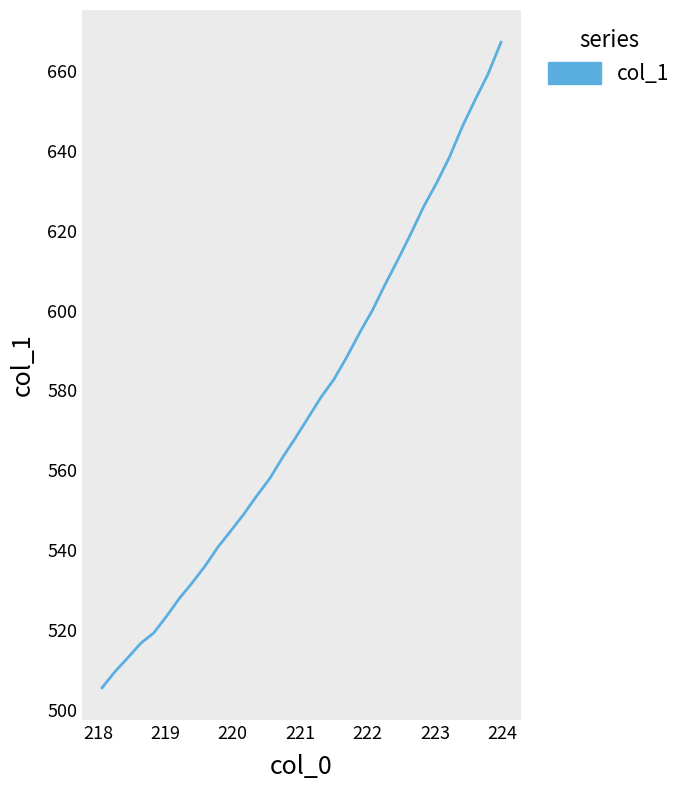

Reading left to right, what are all the values shown in this chart?

505.5	509.5	513.0	516.6	519.2	523.4	527.9	531.8	536.0	540.7	544.8	549.0	553.5	557.8	563.1	568.0	573.1	578.3	582.7	588.3	594.4	600.1	606.6	612.9	619.4	626.1	632.0	638.5	646.2	652.9	659.3	667.3